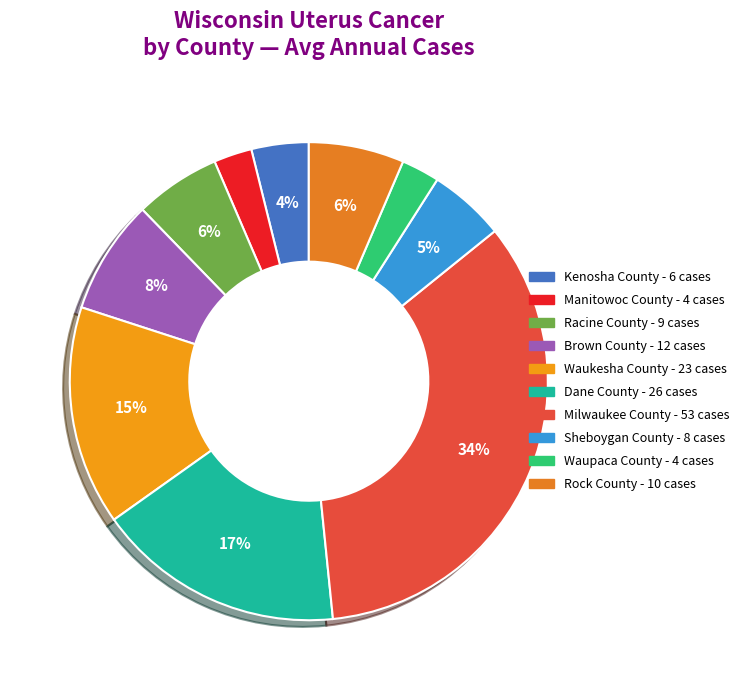

Which slice is the largest?

Milwaukee County